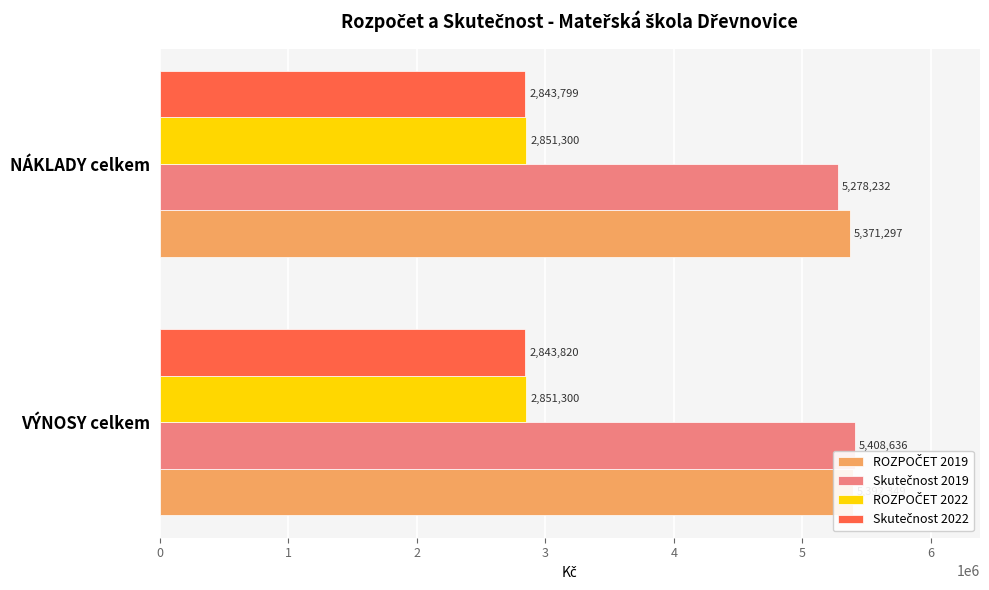

Which series changed the most between 0 and 1?

Skutečnost 2019